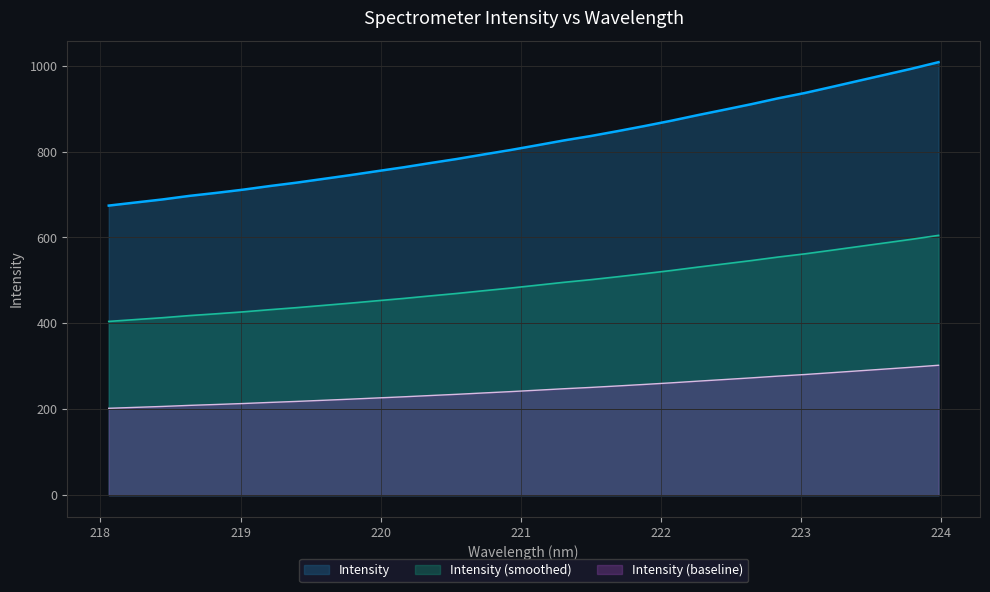

What is the sum of the values at 222.0721 and 221.1174?

1686.3